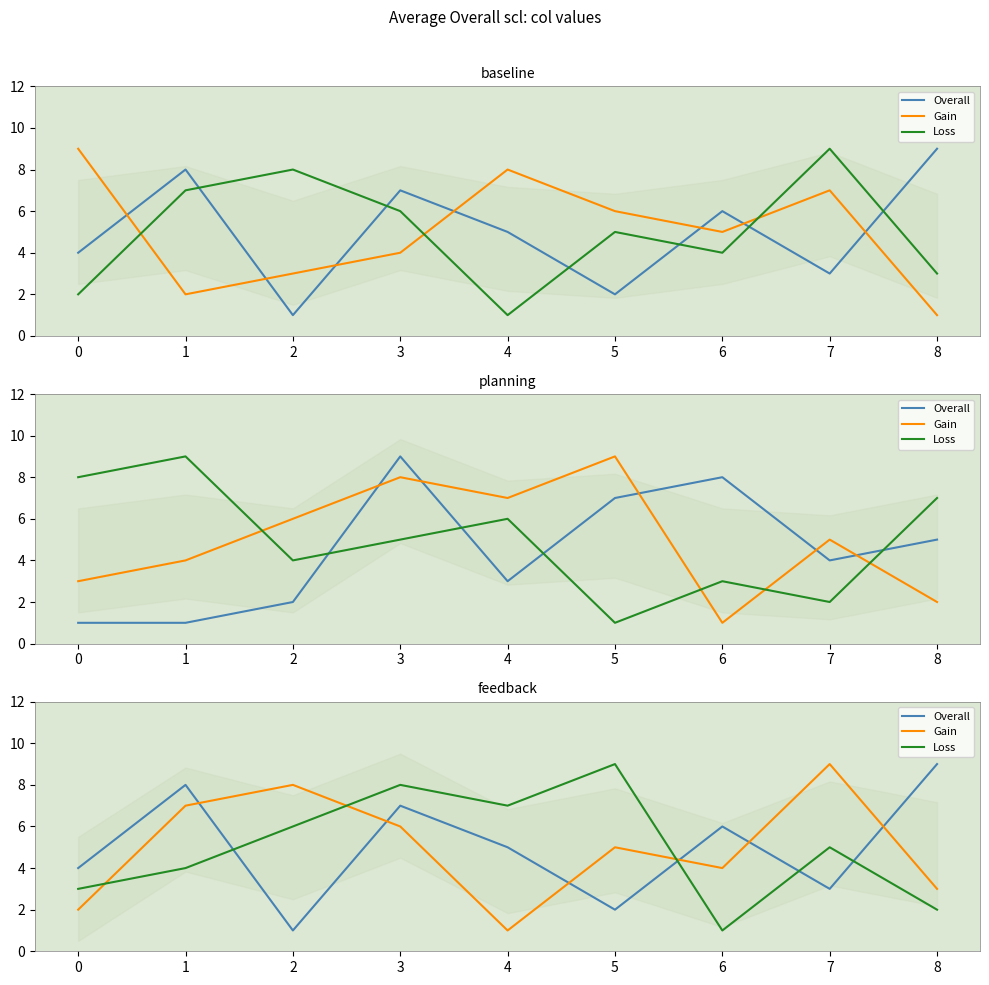

At which label does Loss first exceed 5?

2